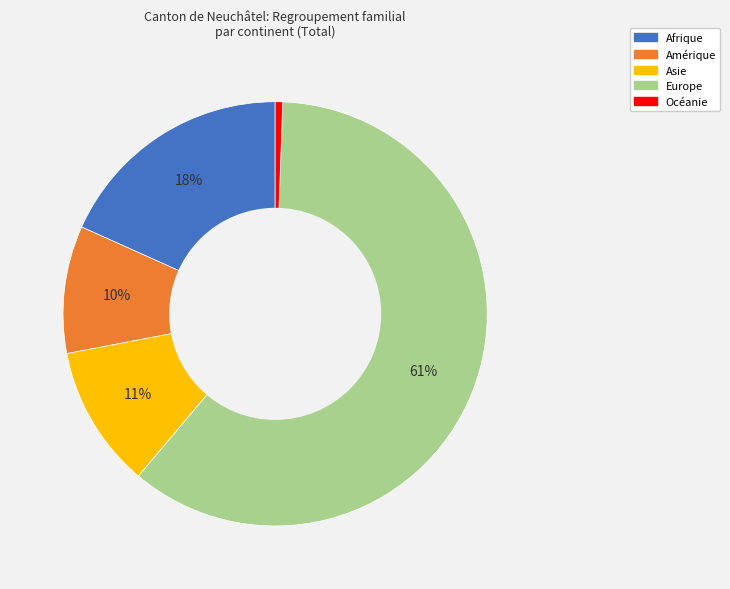

To the nearest percent, what percentage of the pie is Asie?

11%